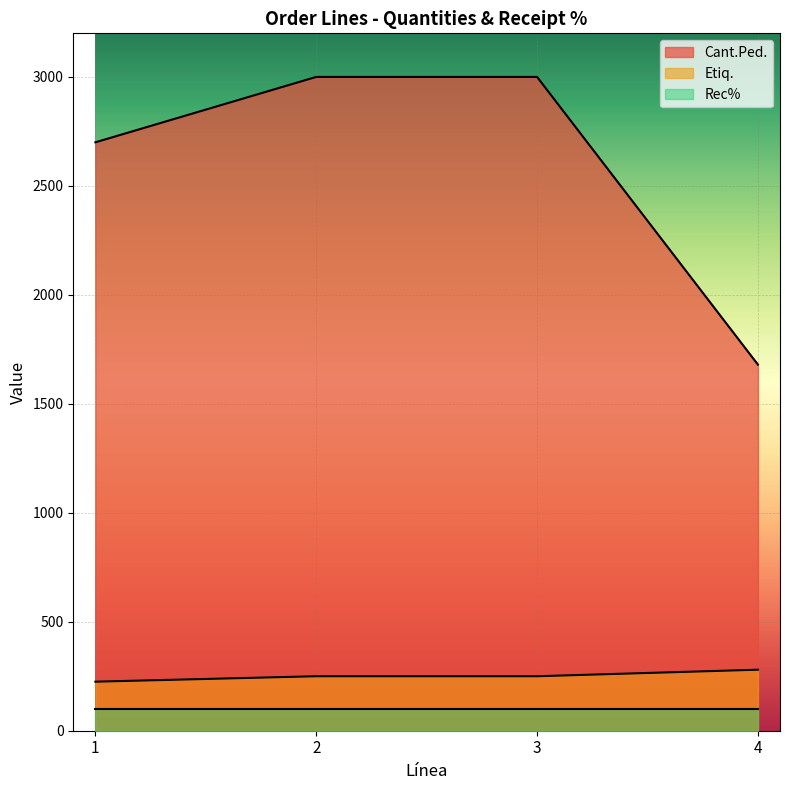

At which category is the sum across all series the highest?

2